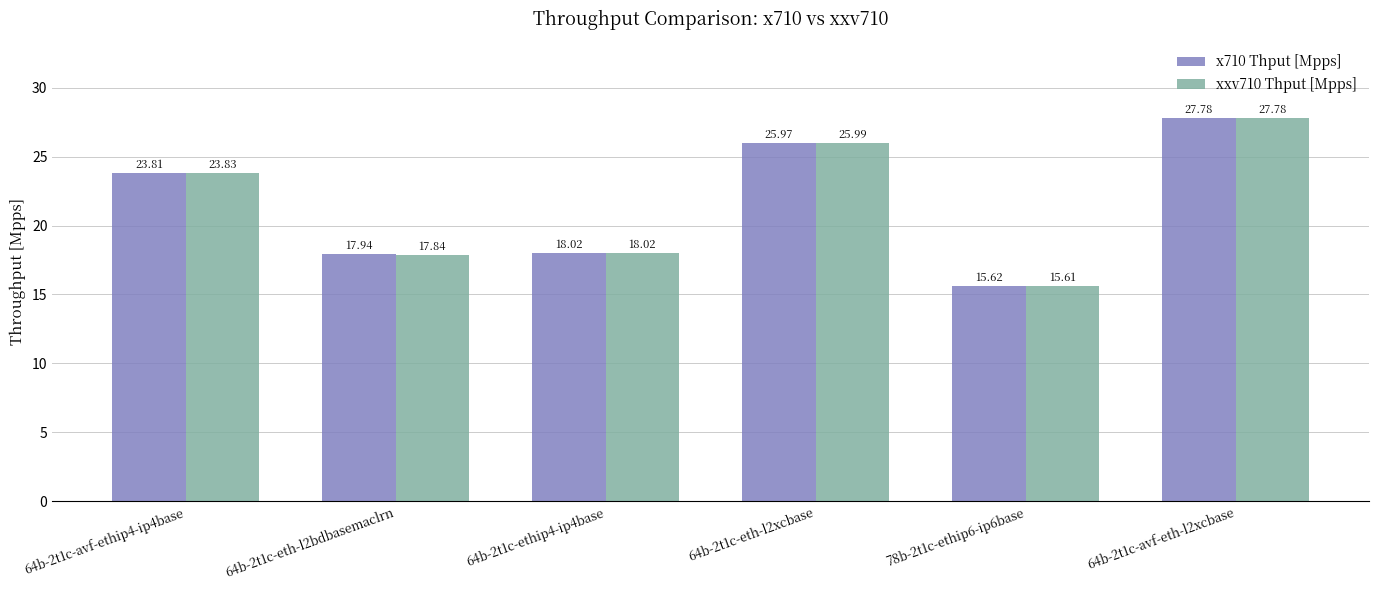

Which series has the widest spread of values?

xxv710 Thput [Mpps]